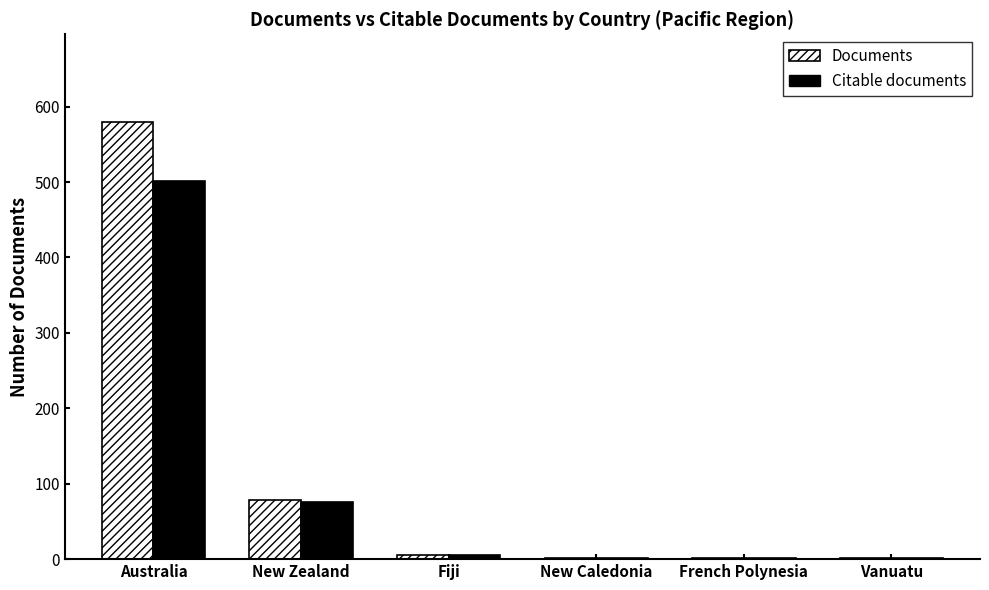

Which series changed the most between Australia and Fiji?

Documents